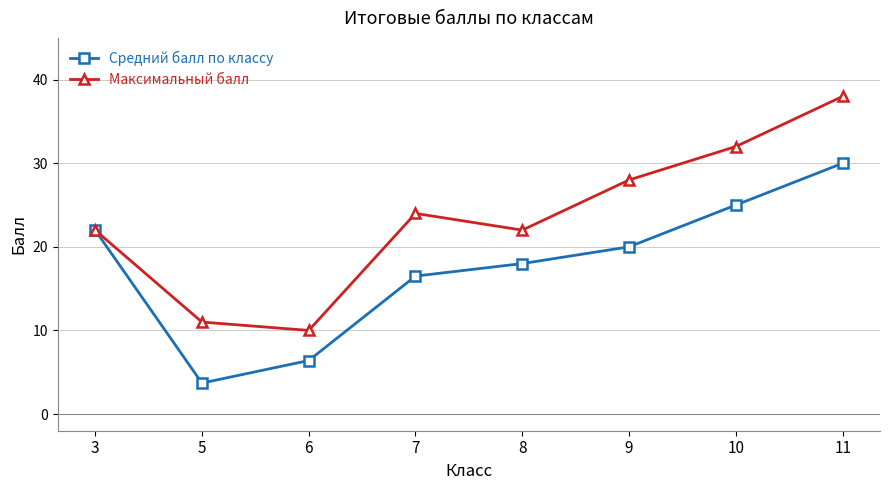

In Максимальный балл, how many points are lower than both neighbors (excluding endpoints)?

2